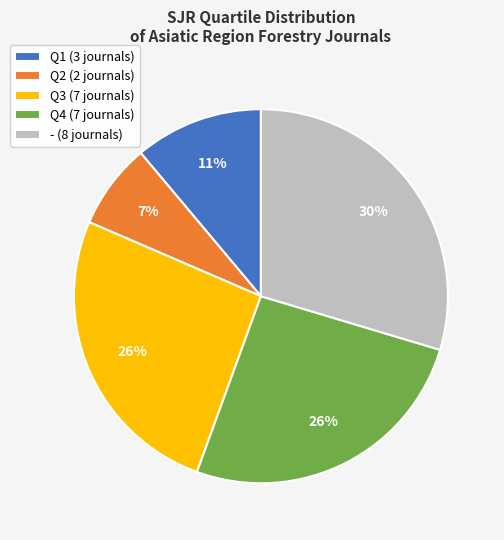

What is the ratio of the value at Q4 (7 journals) to the value at - (8 journals)?

0.9